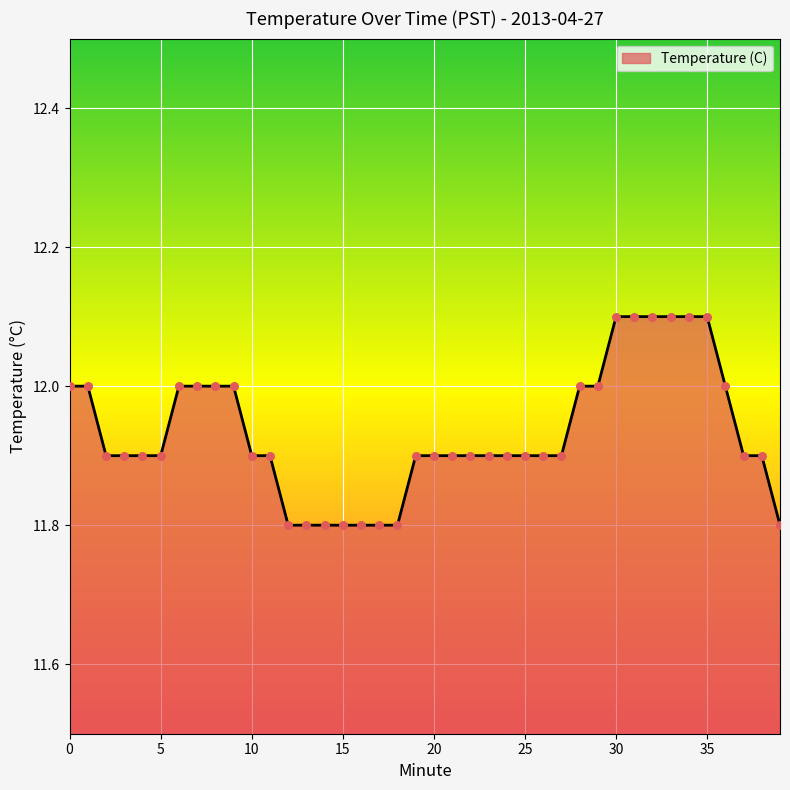

What is the minimum value shown in the chart?

11.8